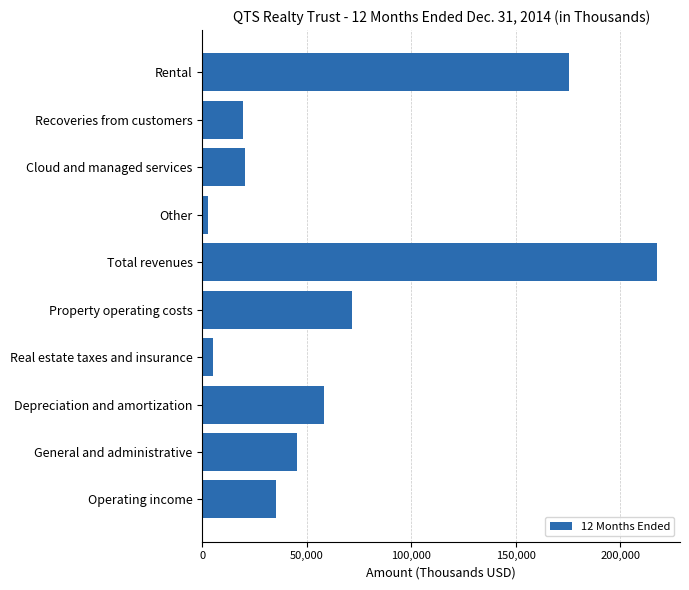

What is the label of the 3rd bar from the bottom?

Depreciation and amortization